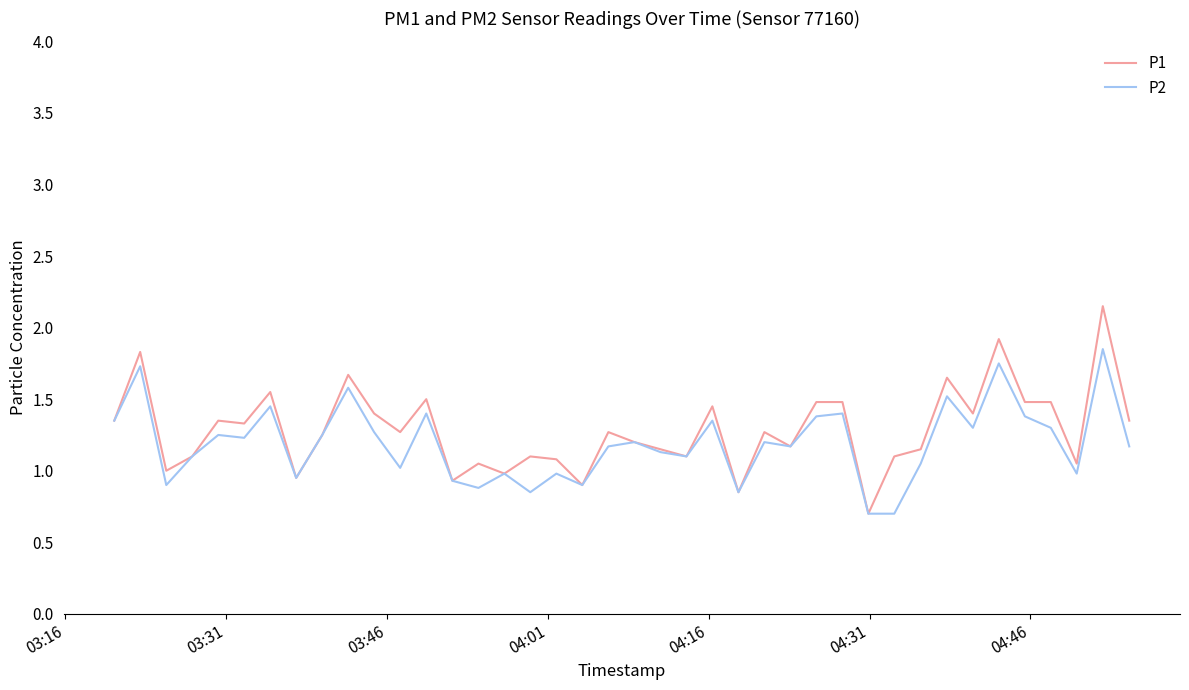

What is the lowest value of the P1 series?

0.7